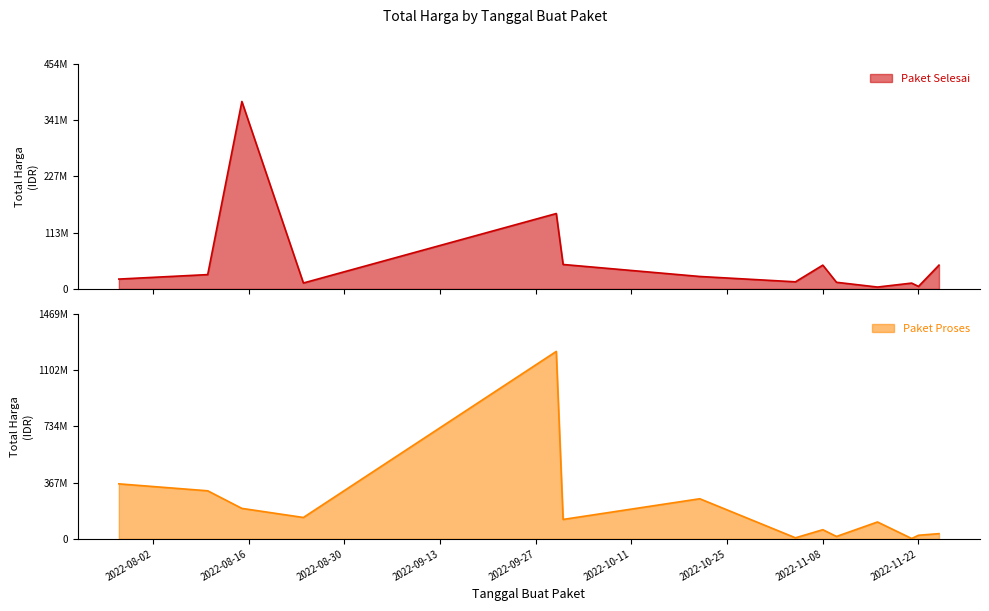

True or false: Paket Proses and Paket Selesai cross at least once.

True